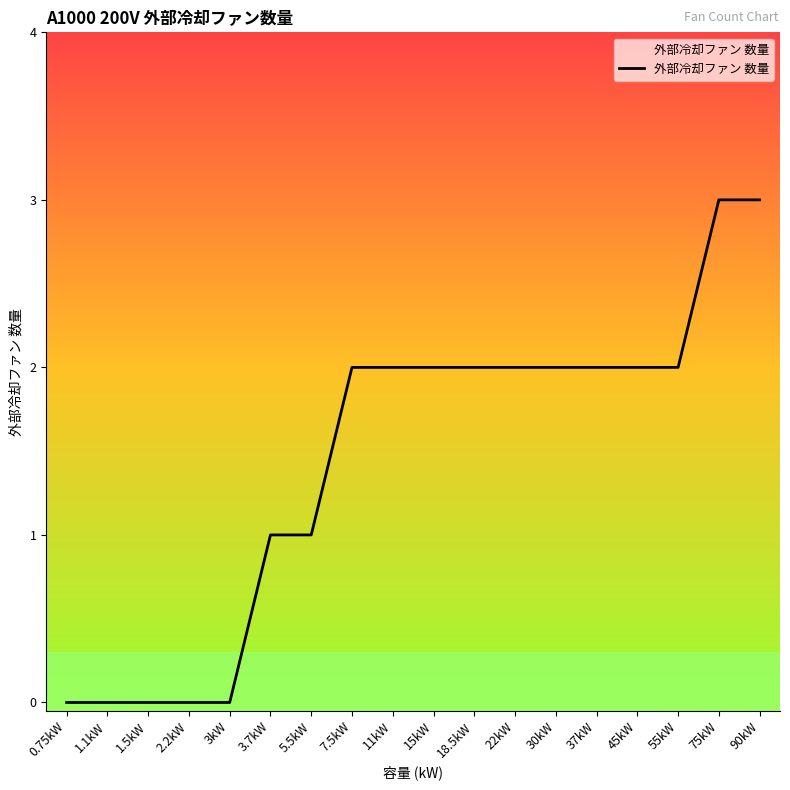

Reading left to right, extract all data points from this chart.

0	0	0	0	0	1	1	2	2	2	2	2	2	2	2	2	3	3